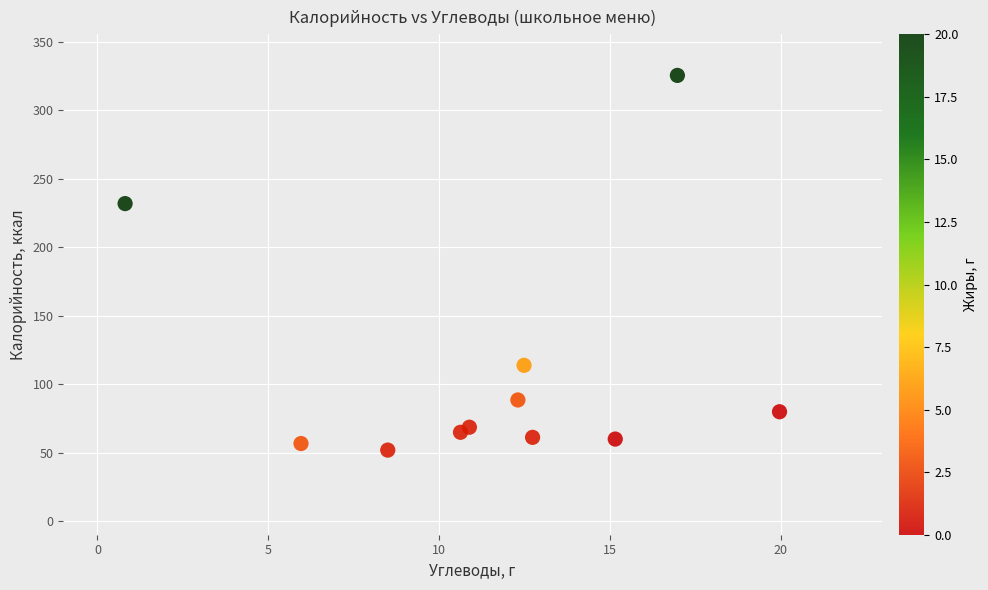

What is the range of Y values (max minus min)?

273.6